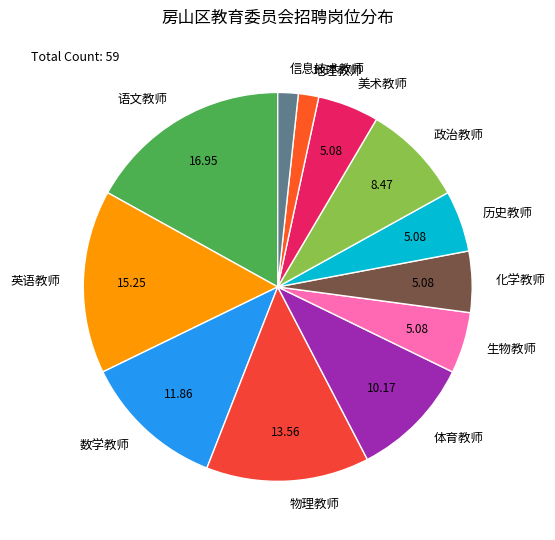

Combined, do 历史教师 and 生物教师 account for over 50%?

No